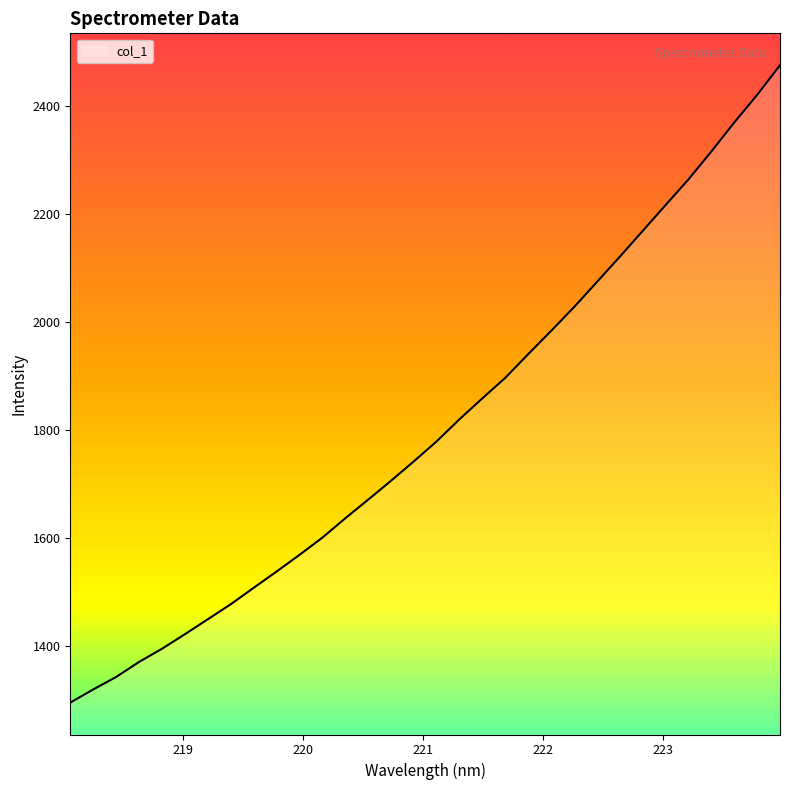

What is the difference between the maximum and minimum values?

1180.5